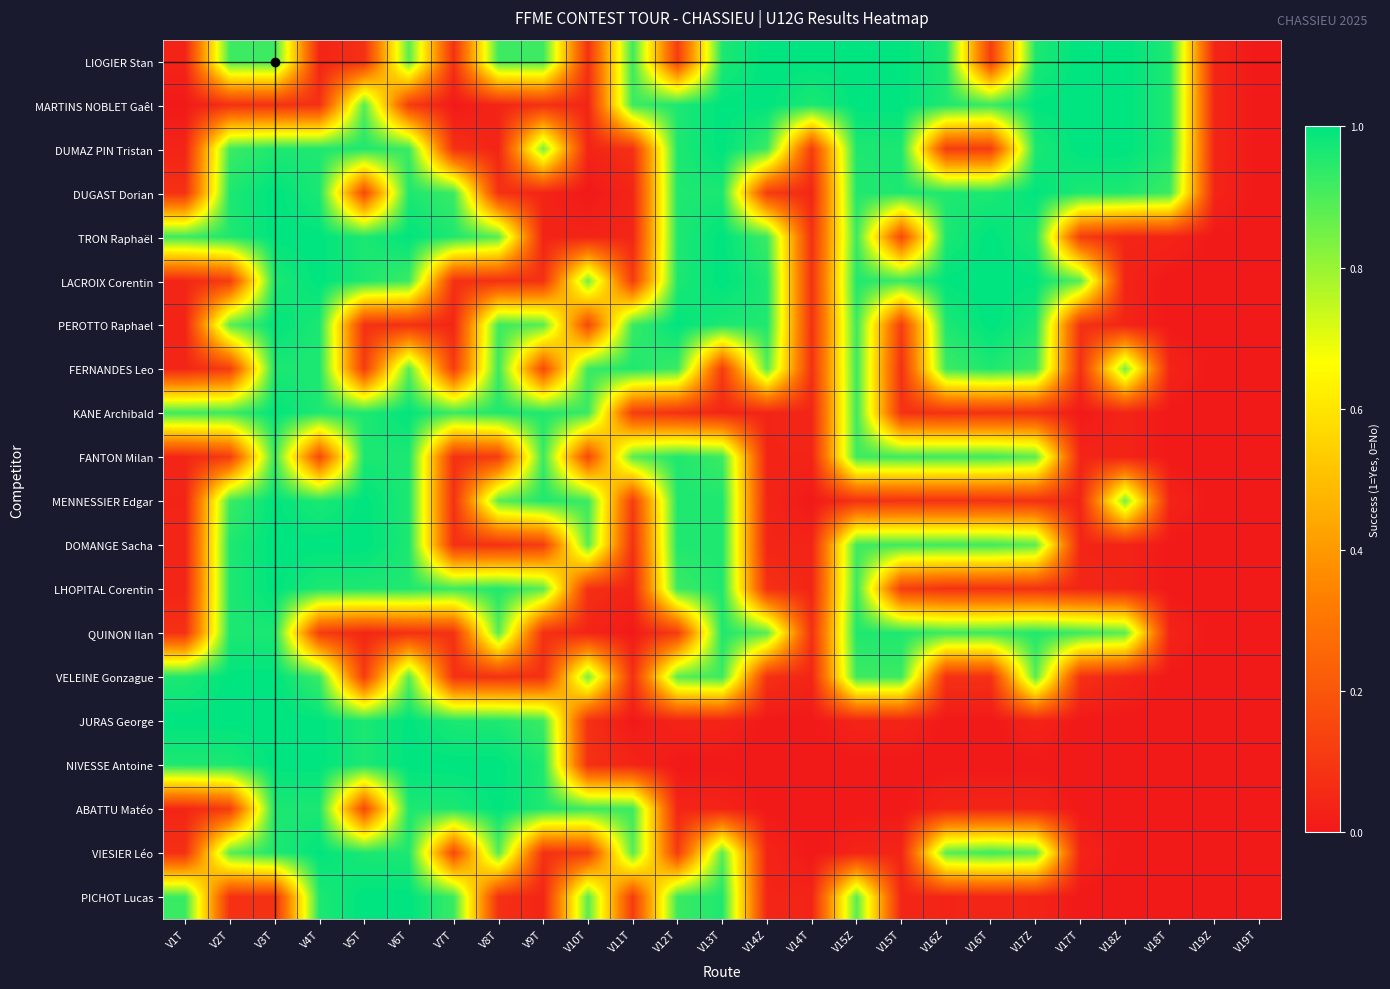

Between V12T and V10T, which is larger?

V12T